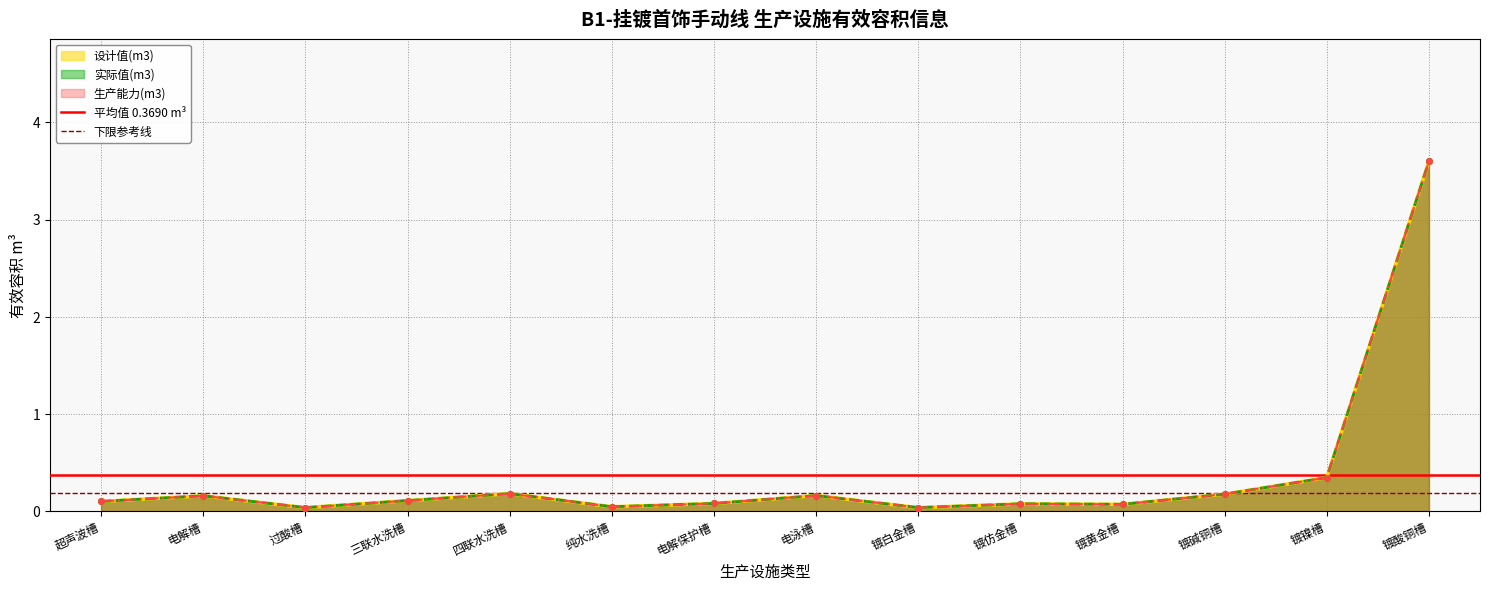

The value of 下限参考线 at 电解槽 is 0.2. True or false?

True